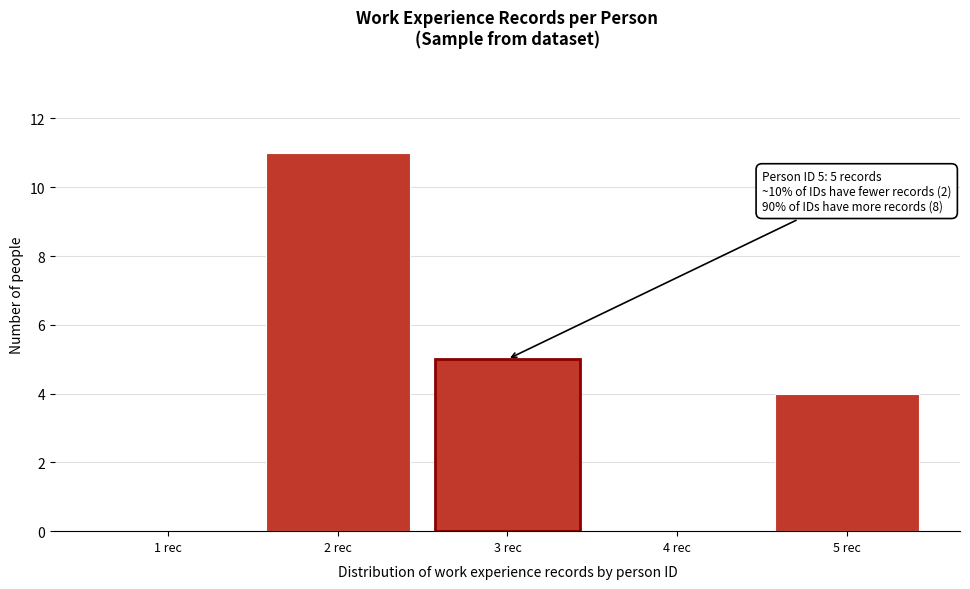

Reading left to right, what are all the values shown in this chart?

1 rec=0	2 rec=11	3 rec=5	4 rec=0	5 rec=4